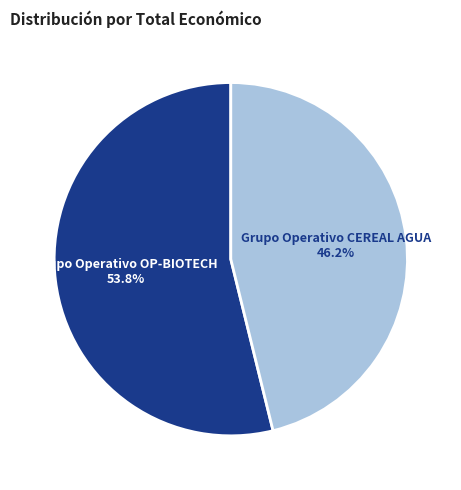

What percentage do Grupo Operativo OP-BIOTECH and Grupo Operativo CEREAL AGUA together represent?

100.0%